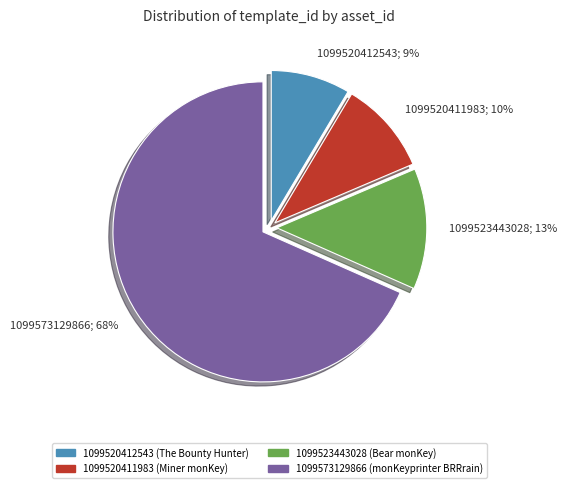

The 1099523443028 slice represents 13% of the pie. True or false?

True